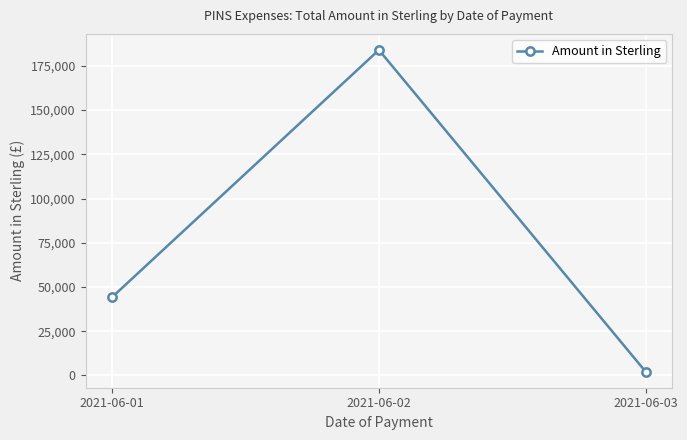

Reading right to left, list all the values displayed in this chart.

2021-06-03=2149.1	2021-06-02=183982.2	2021-06-01=44298.4